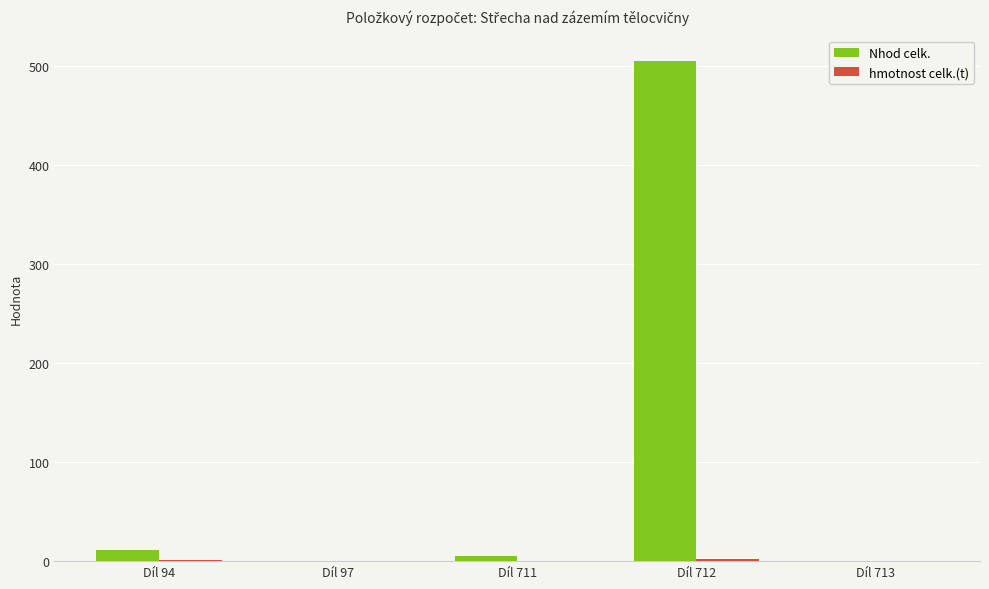

What is the highest value of the Nhod celk. series?

505.4